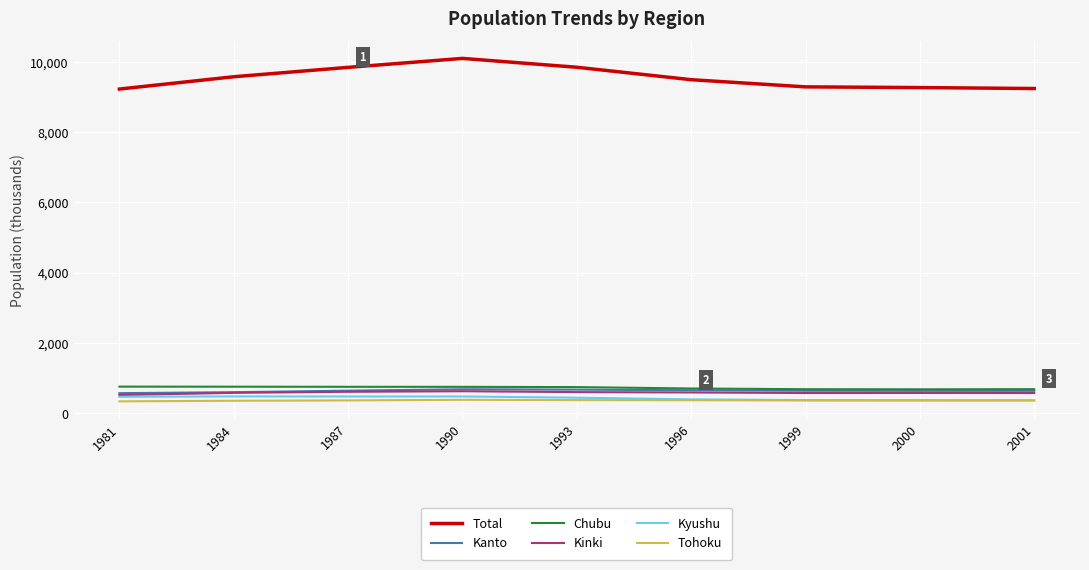

True or false: Kyushu has more than 0 points higher than both neighbors.

True